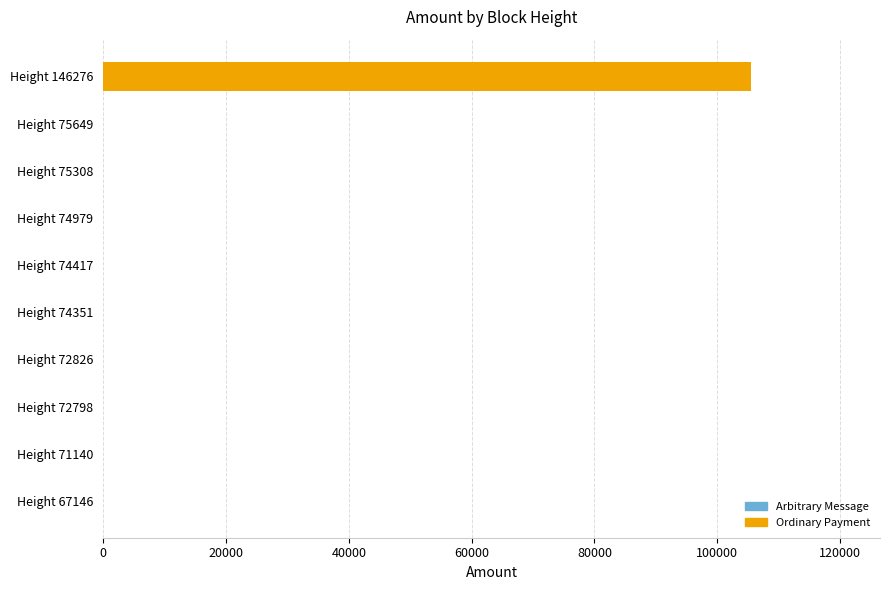

Are the bars grouped side by side (vs. stacked)?

No